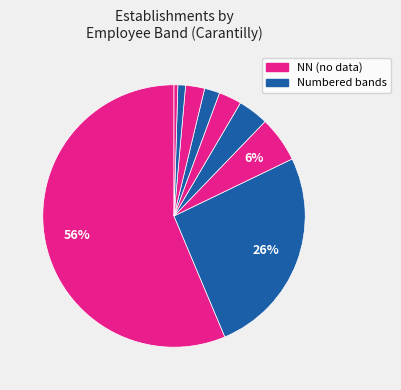

Count the number of slices in the pie.

9